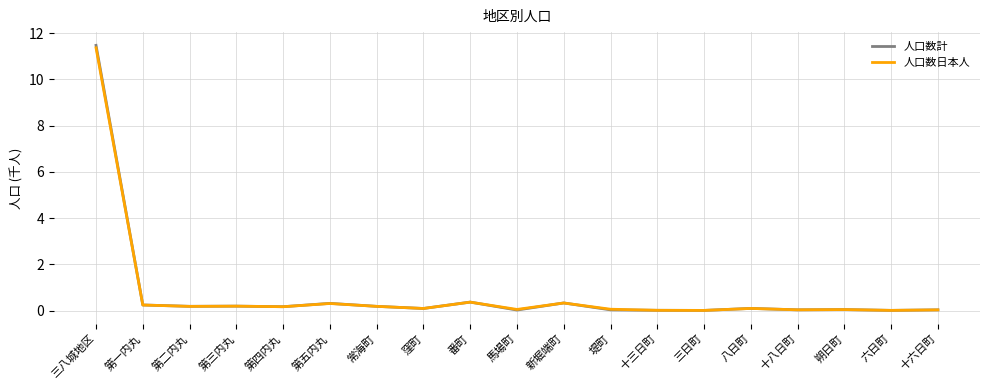

Which series has the widest spread of values?

人口数計